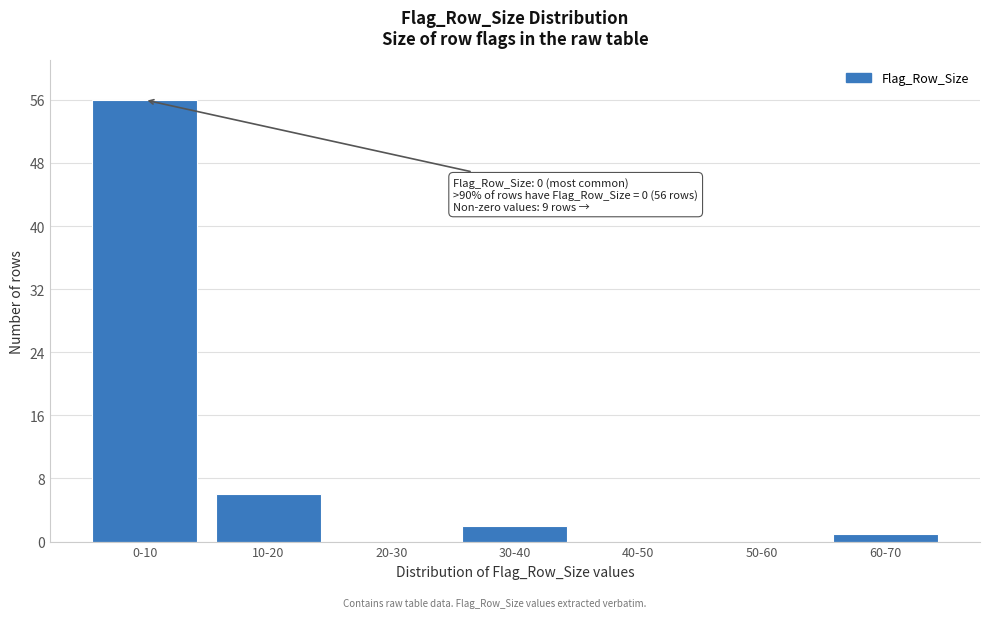

Reading right to left, list all the values displayed in this chart.

60-70=1	50-60=0	40-50=0	30-40=2	20-30=0	10-20=6	0-10=56